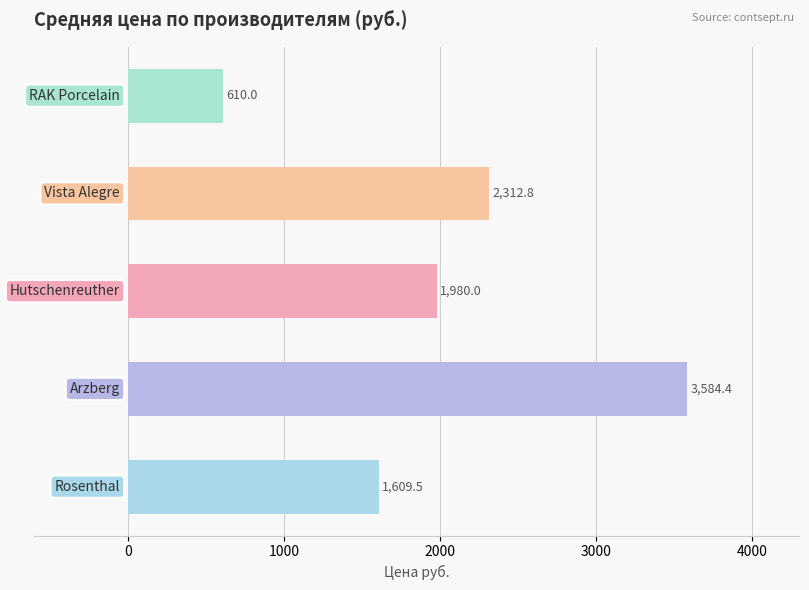

What is the difference between the maximum and minimum values?

2974.4